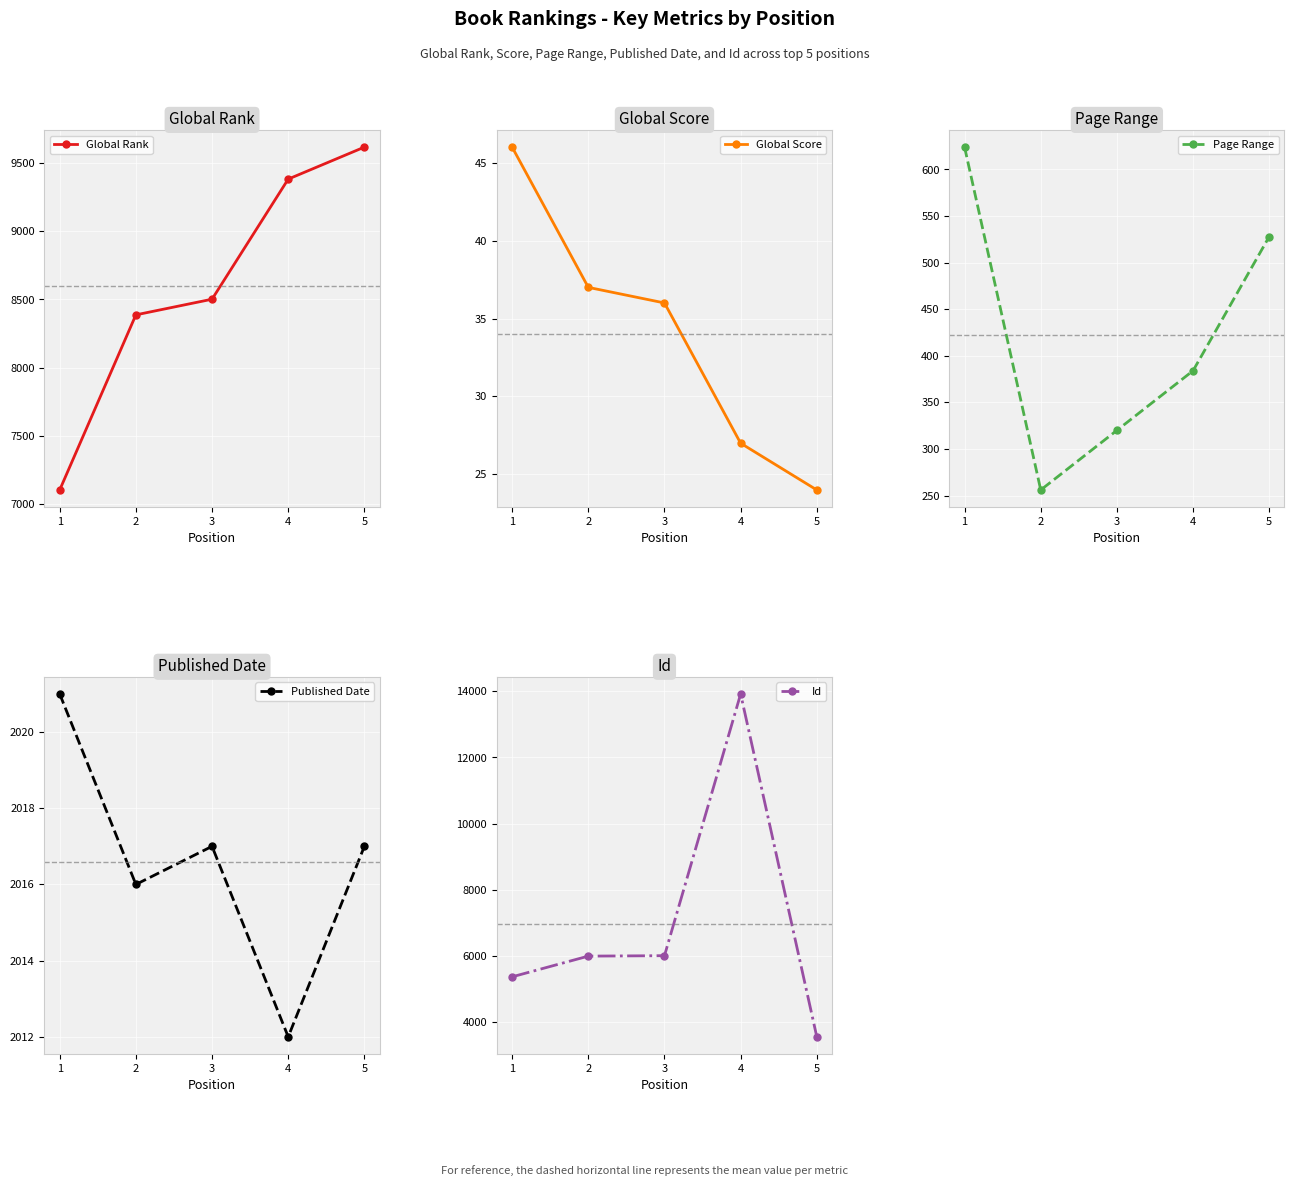

How many series are shown in this chart?

5